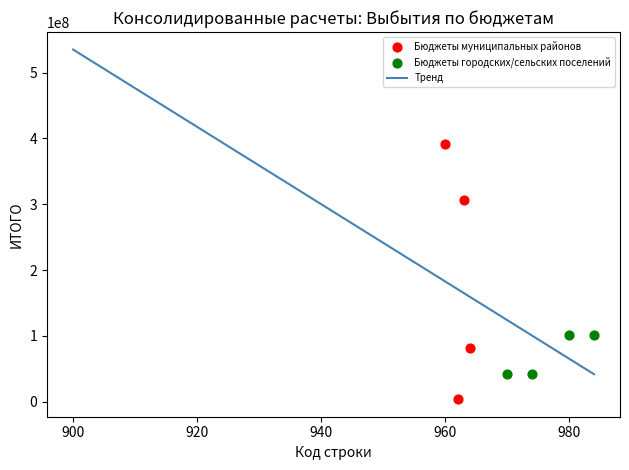

Which series has the widest spread of Y values?

Бюджеты муниципальных районов